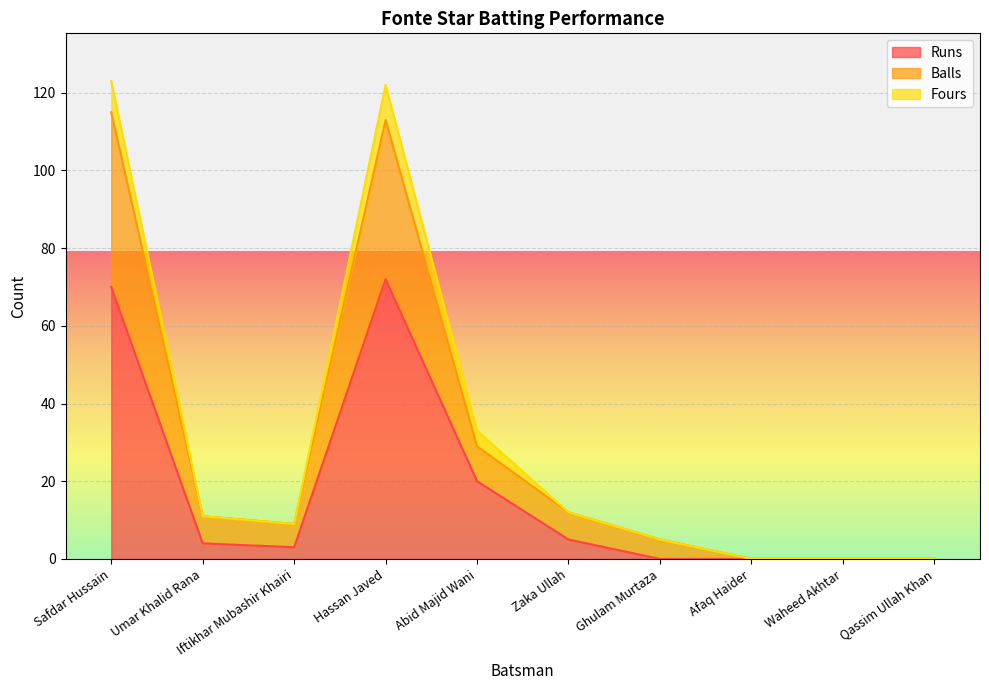

Between Afaq Haider and Qassim Ullah Khan, which series saw the biggest shift?

Runs